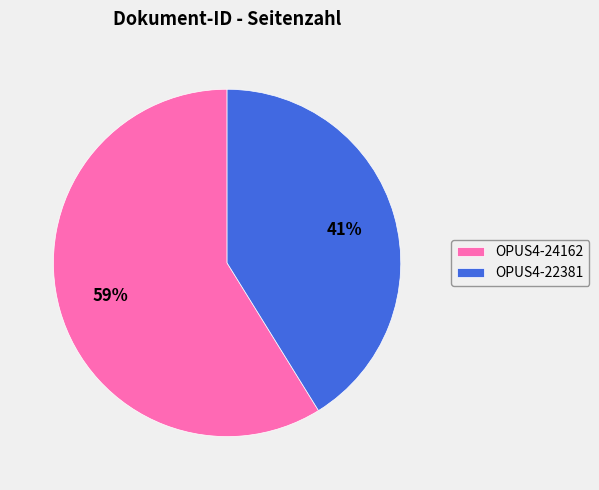

Which slice is the smallest?

OPUS4-22381